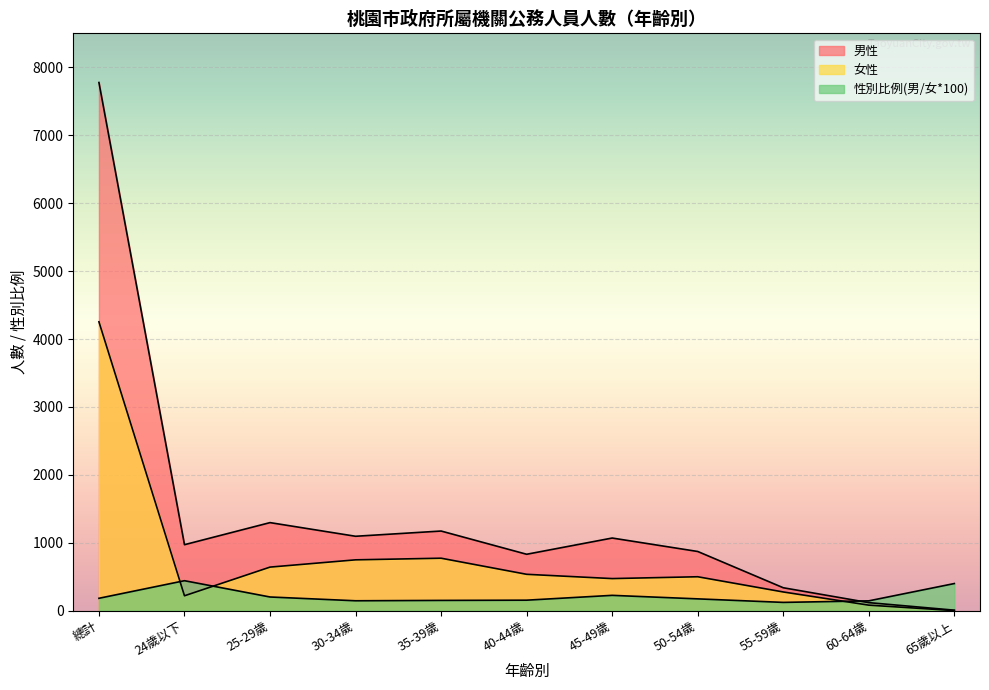

Where is the first local maximum for 性別比例(男/女*100)?

24歲以下